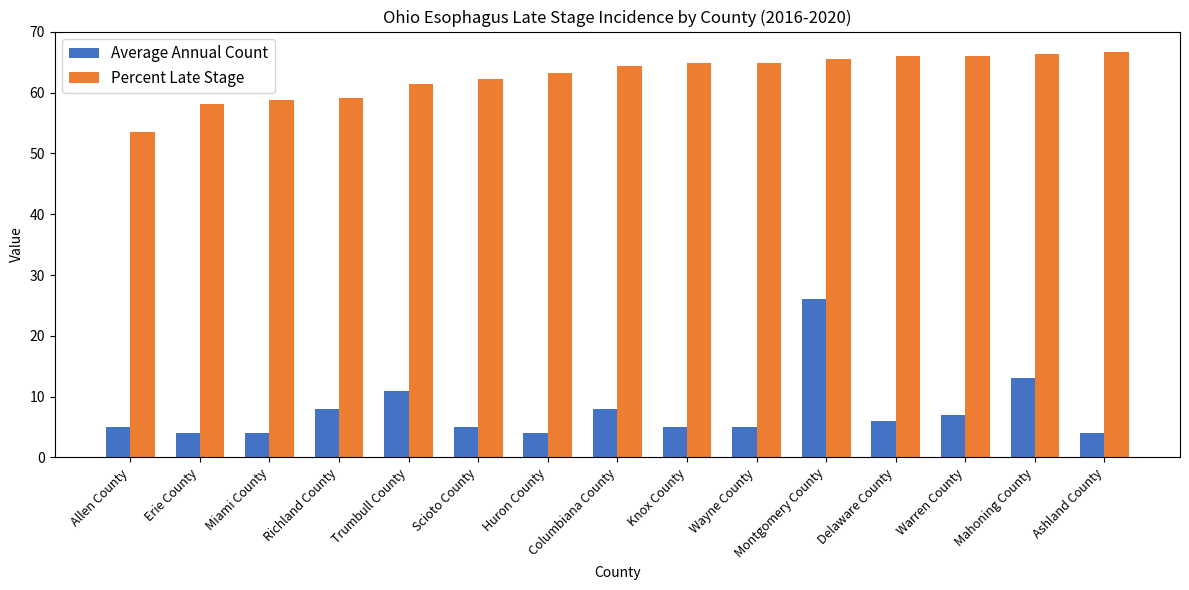

How many distinct data groups are displayed?

2